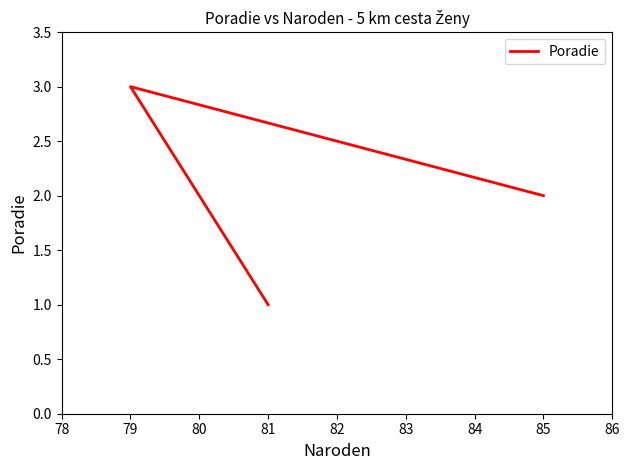

Which has a higher value, 79 or 85?

79